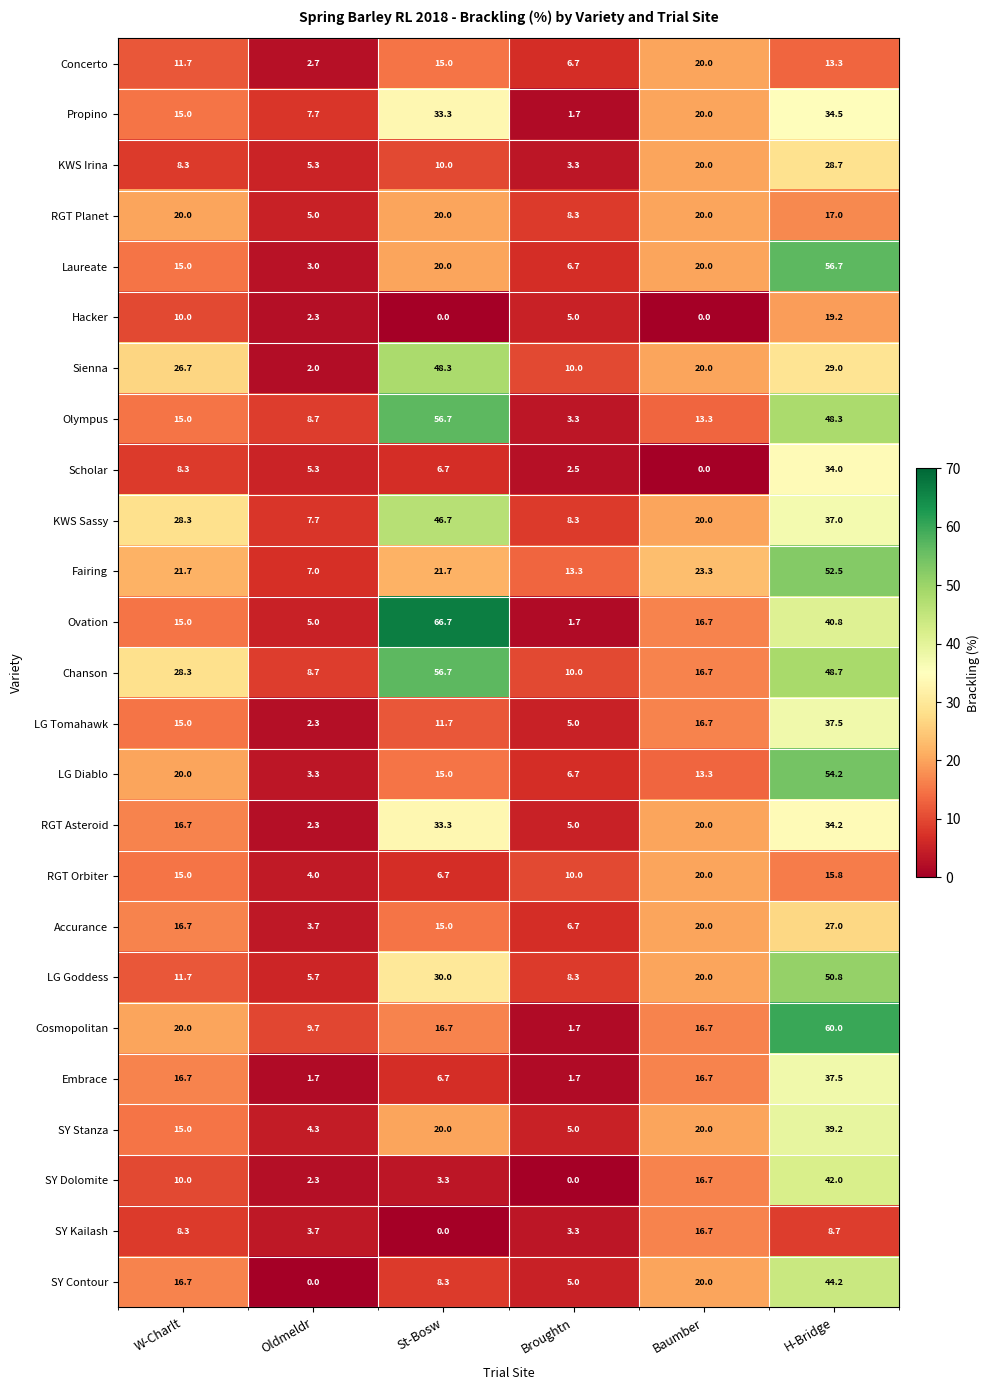

At which label is SY Dolomite closest to 21?

Baumber